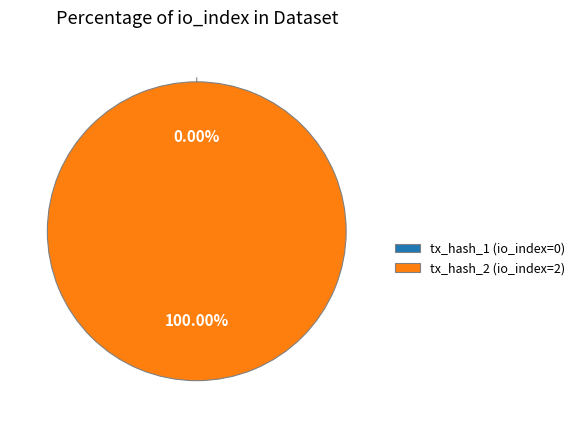

Rank the categories by value from lowest to highest.

tx_hash_1 (io_index=0), tx_hash_2 (io_index=2)